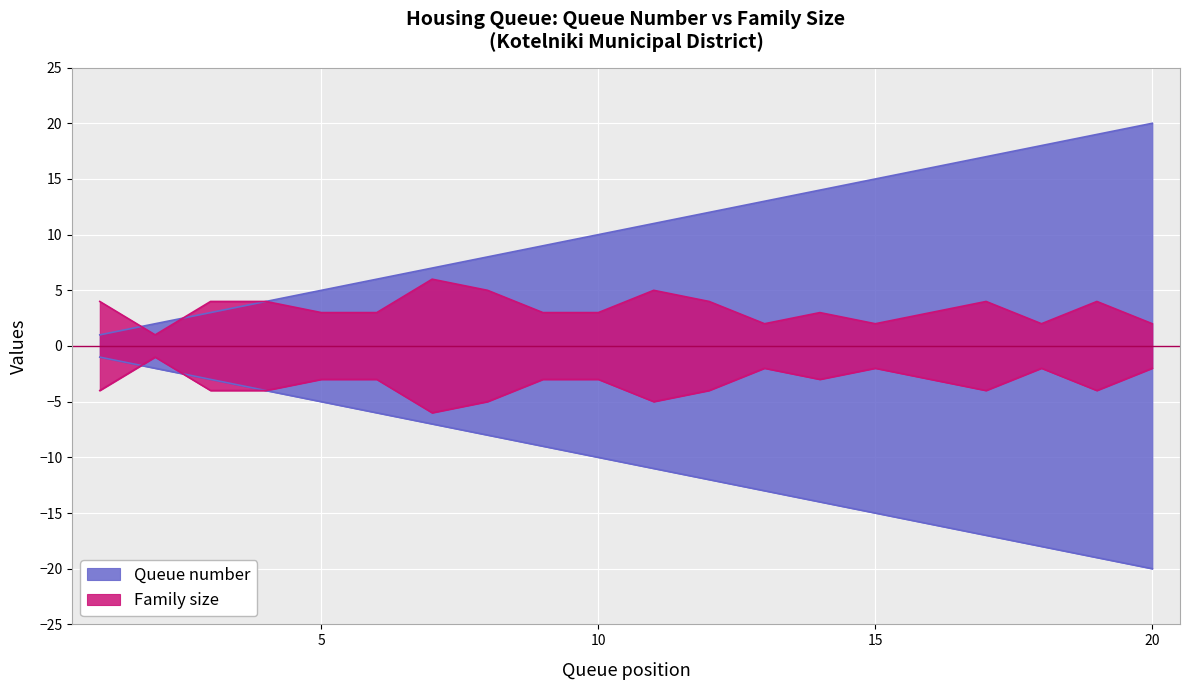

In Family size, how many points are lower than both neighbors (excluding endpoints)?

4